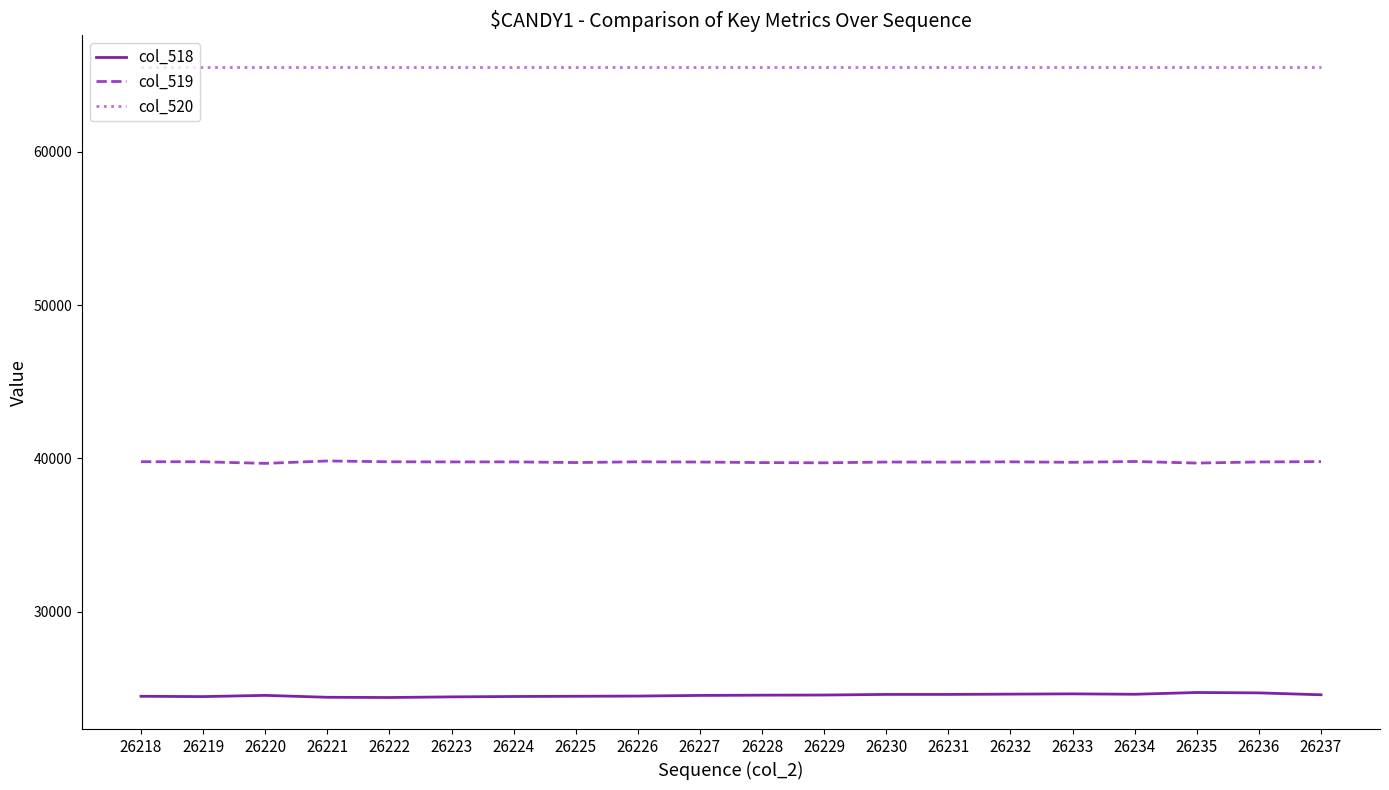

Rank the series by their maximum value, from lowest to highest.

col_518, col_519, col_520